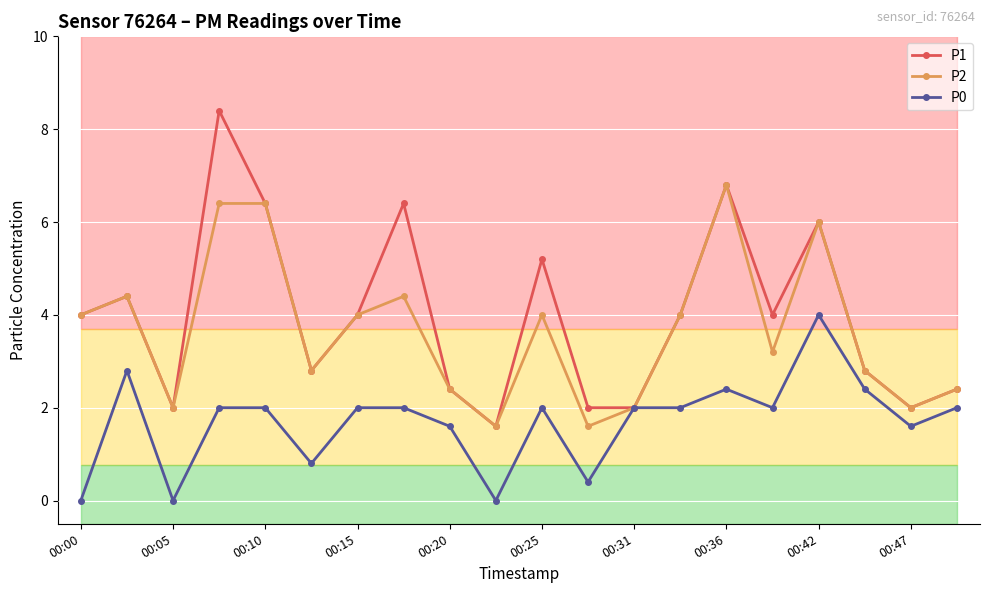

What are all the series names shown in the legend?

P1, P2, P0